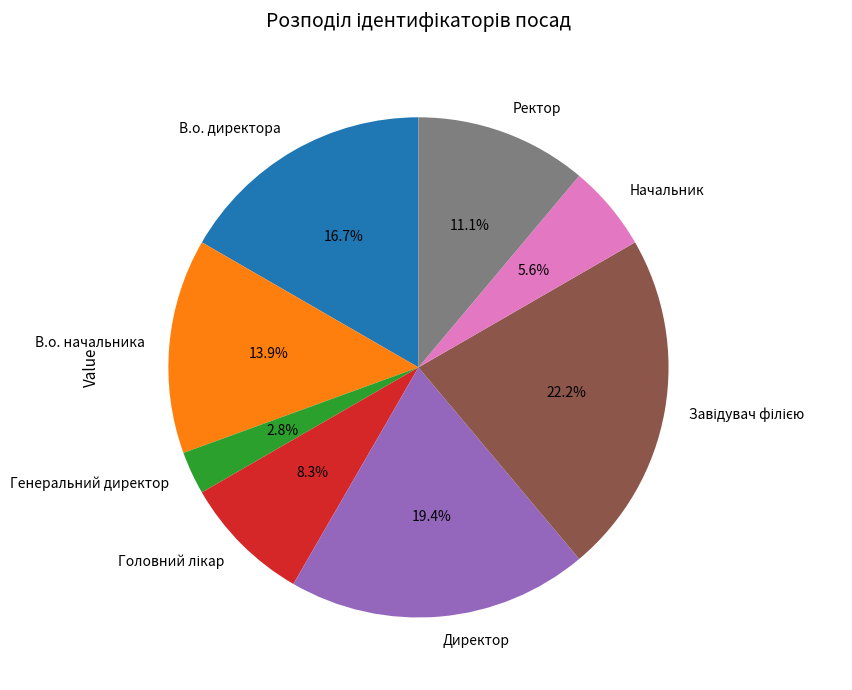

Approximately how many times larger is the value at В.о. директора compared to Ректор?

1.5